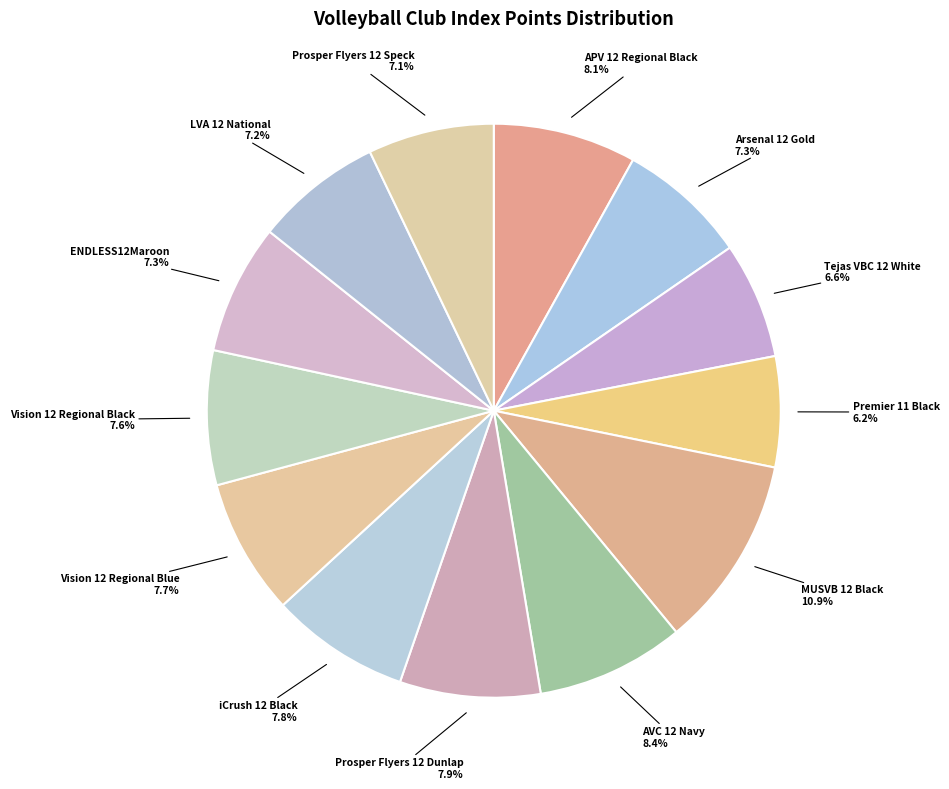

Which slice is the largest?

MUSVB 12 Black